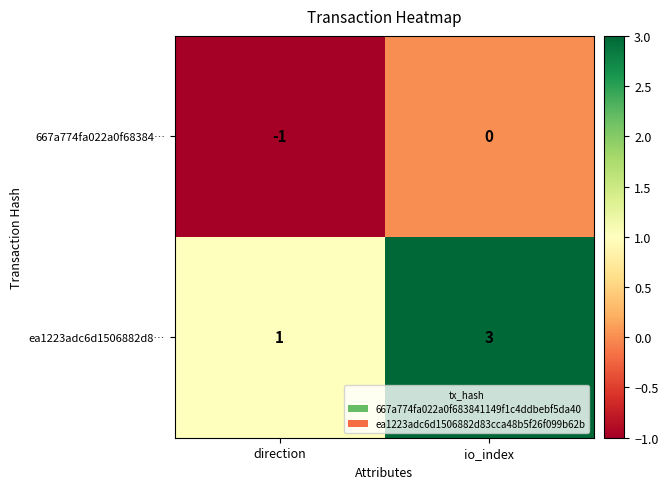

The ea1223adc6d1506882d8… series shows 5 at io_index. True or false?

False